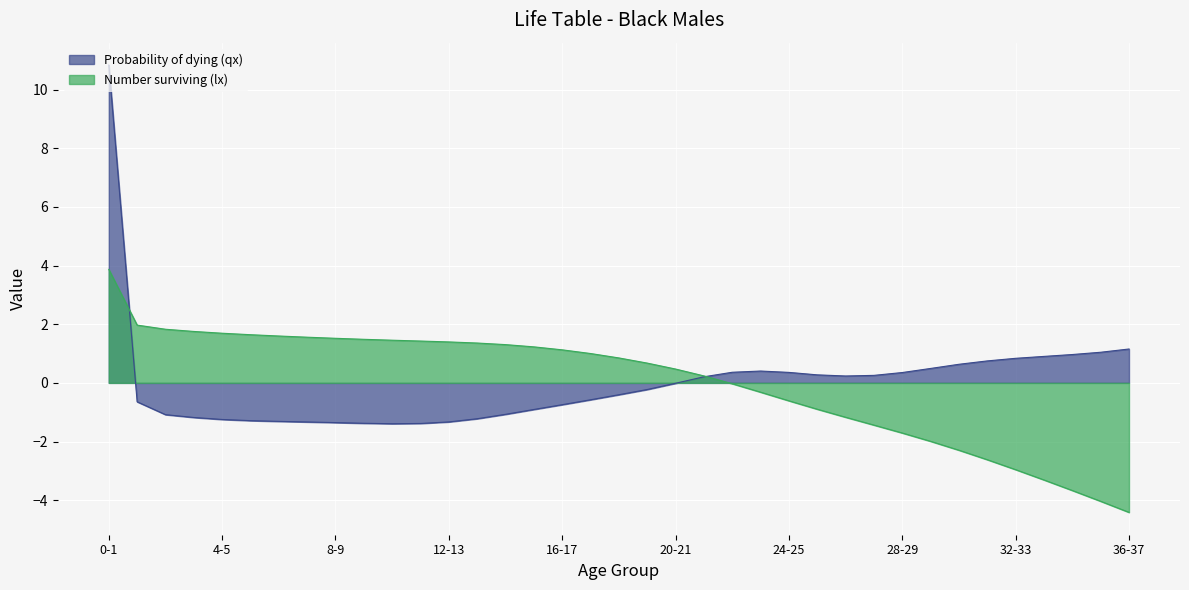

What is the maximum value for Number surviving (lx)?

3.9